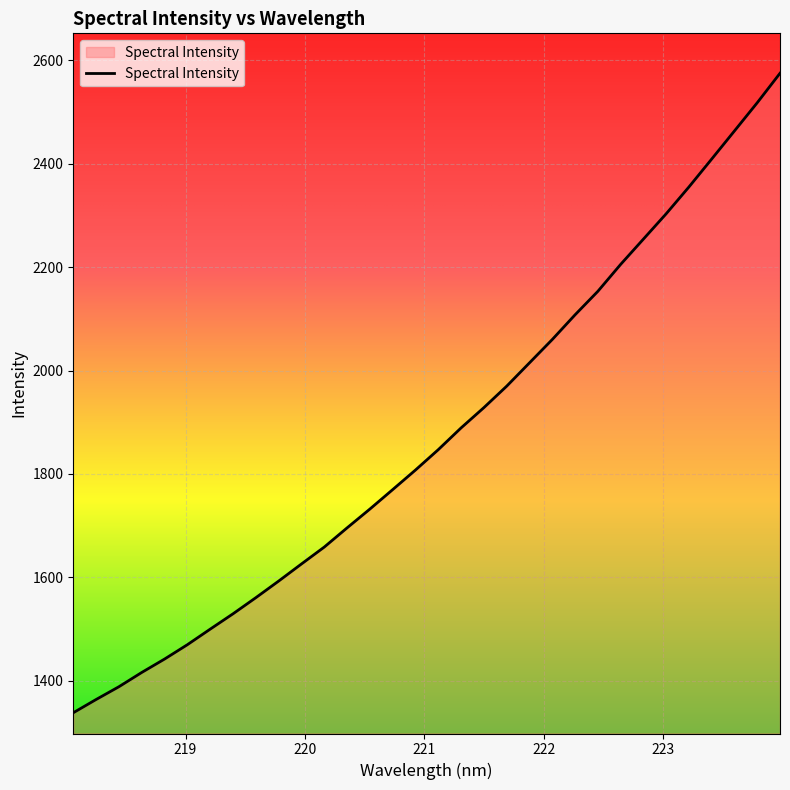

What is the smallest value displayed?

1337.9